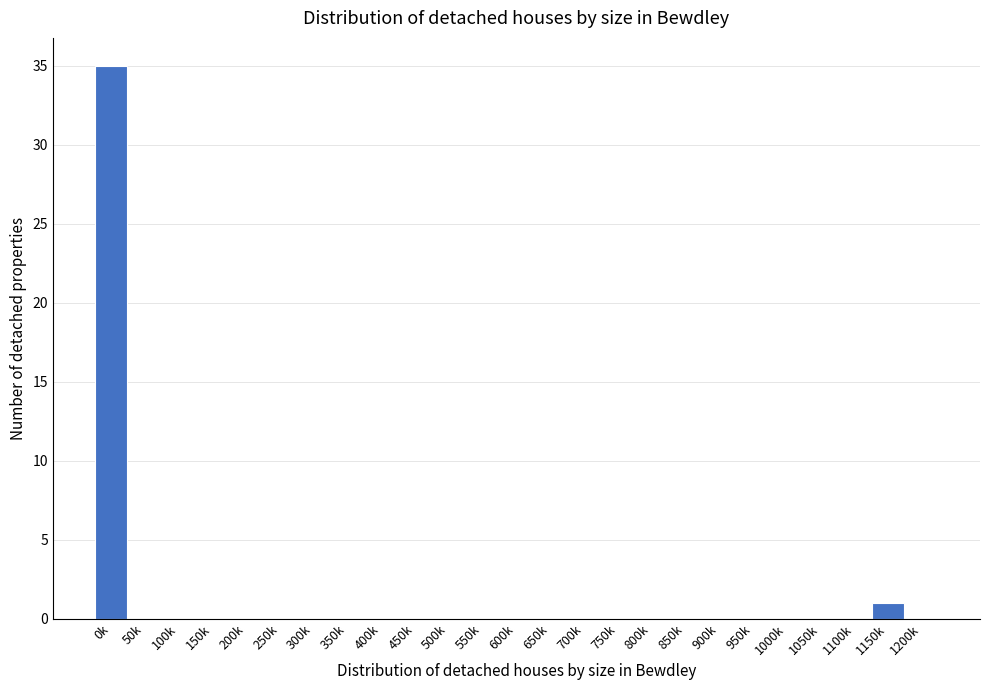

Reading left to right, transcribe all the data shown in this chart.

0k=35	50k=0	100k=0	150k=0	200k=0	250k=0	300k=0	350k=0	400k=0	450k=0	500k=0	550k=0	600k=0	650k=0	700k=0	750k=0	800k=0	850k=0	900k=0	950k=0	1000k=0	1050k=0	1100k=0	1150k=1	1200k=0